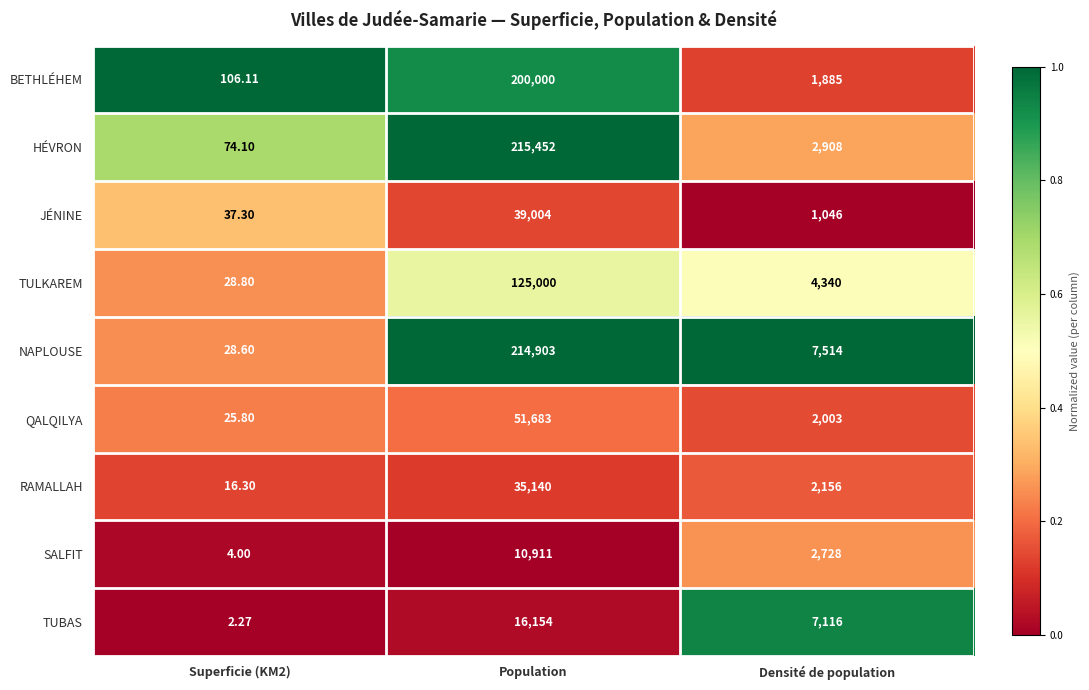

Which series has the largest total across all categories?

NAPLOUSE